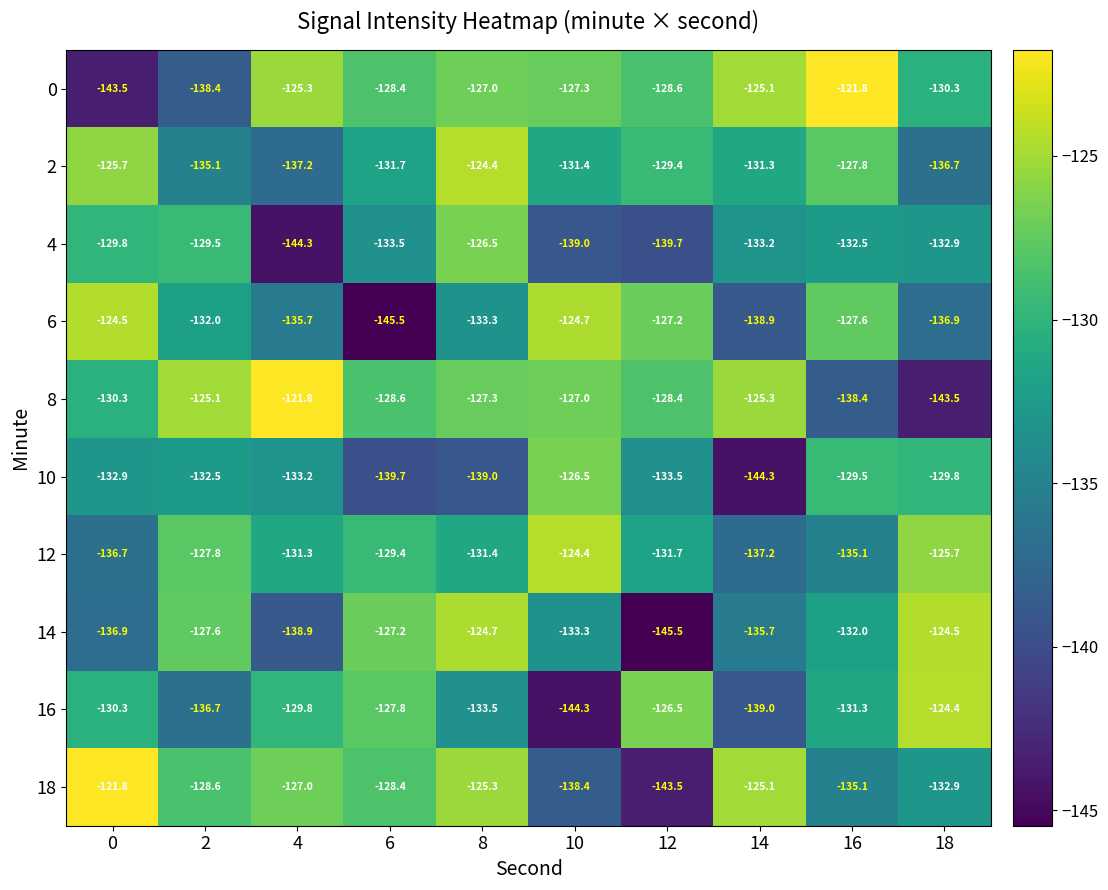

List the labels in order of 18 value, largest first.

0, 14, 8, 4, 6, 2, 18, 16, 10, 12